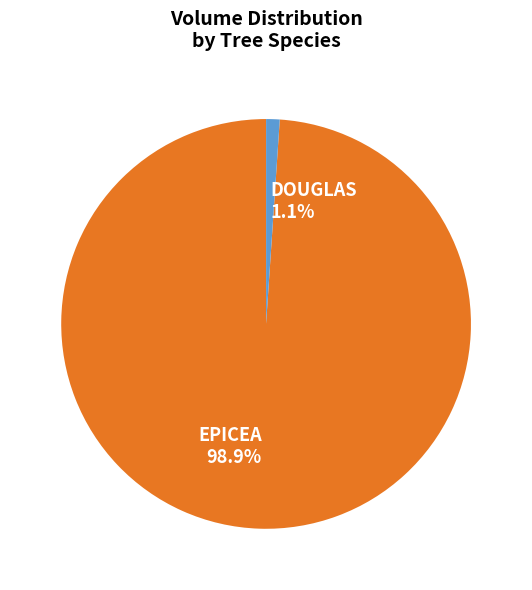

Which slice is the largest?

EPICEA 98.9%